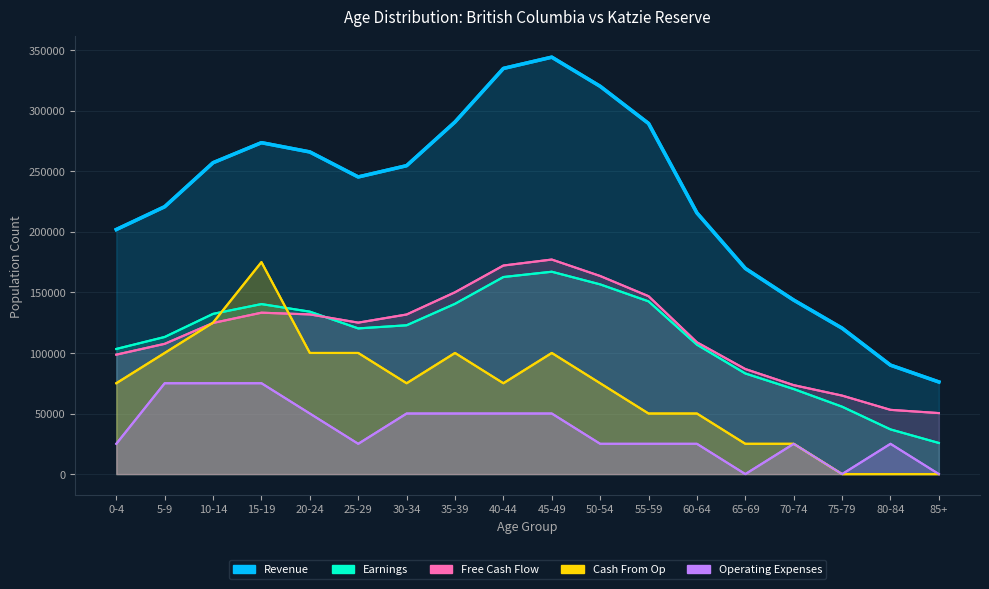

What value does the Operating Expenses (Katzie Male) series have at 45-49?

50000